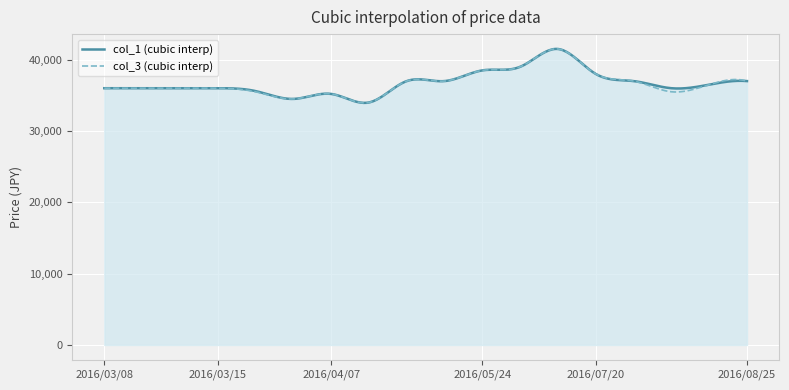

What is the minimum value for col_1 (cubic interp)?

33942.7